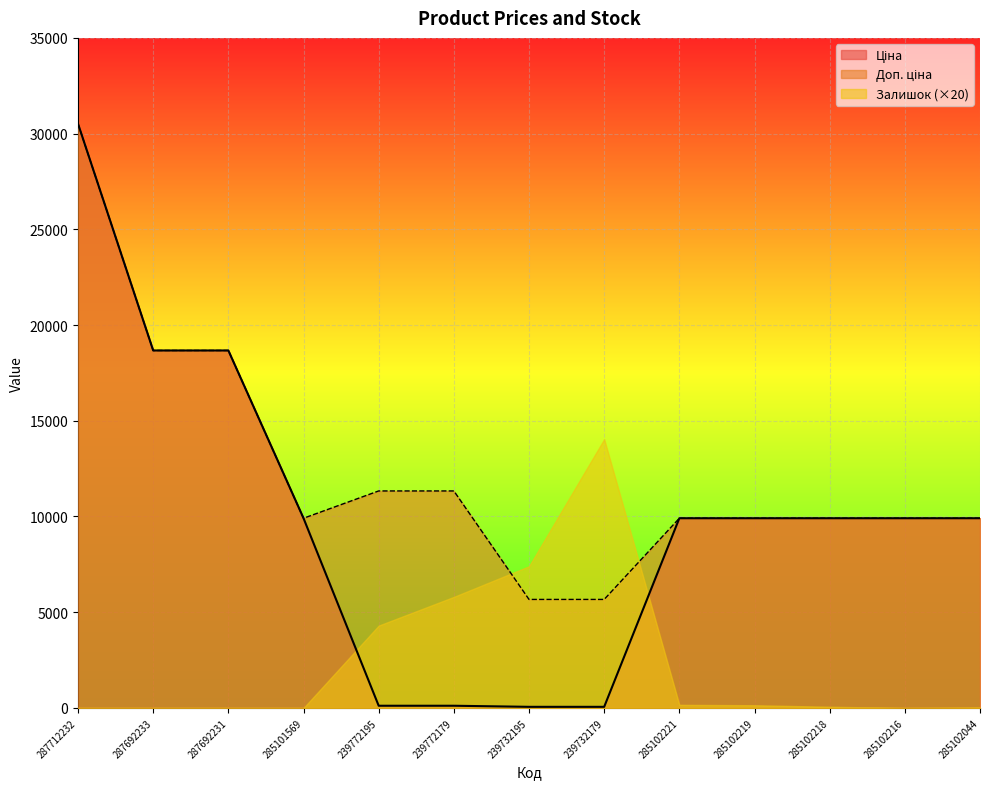

At which label is Доп. ціна closest to 18089?

287692233